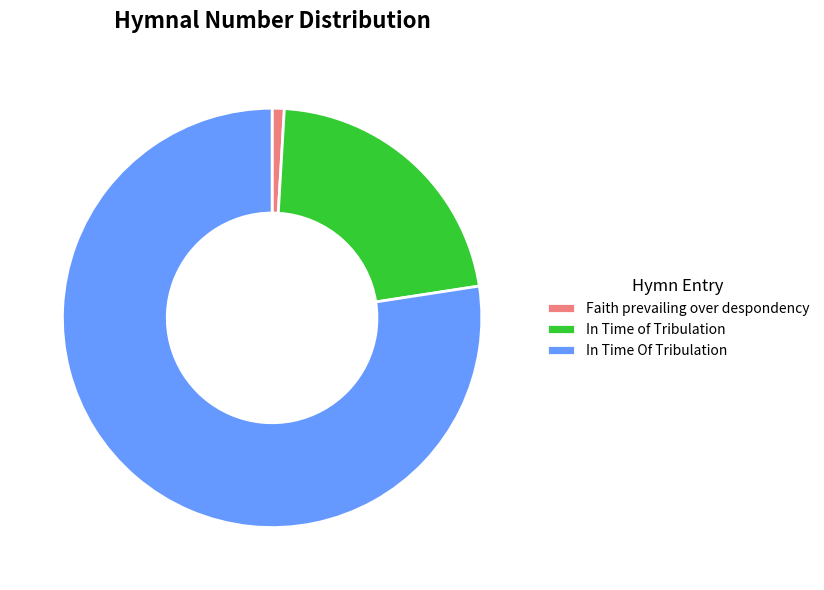

How many segments does this pie chart have?

3